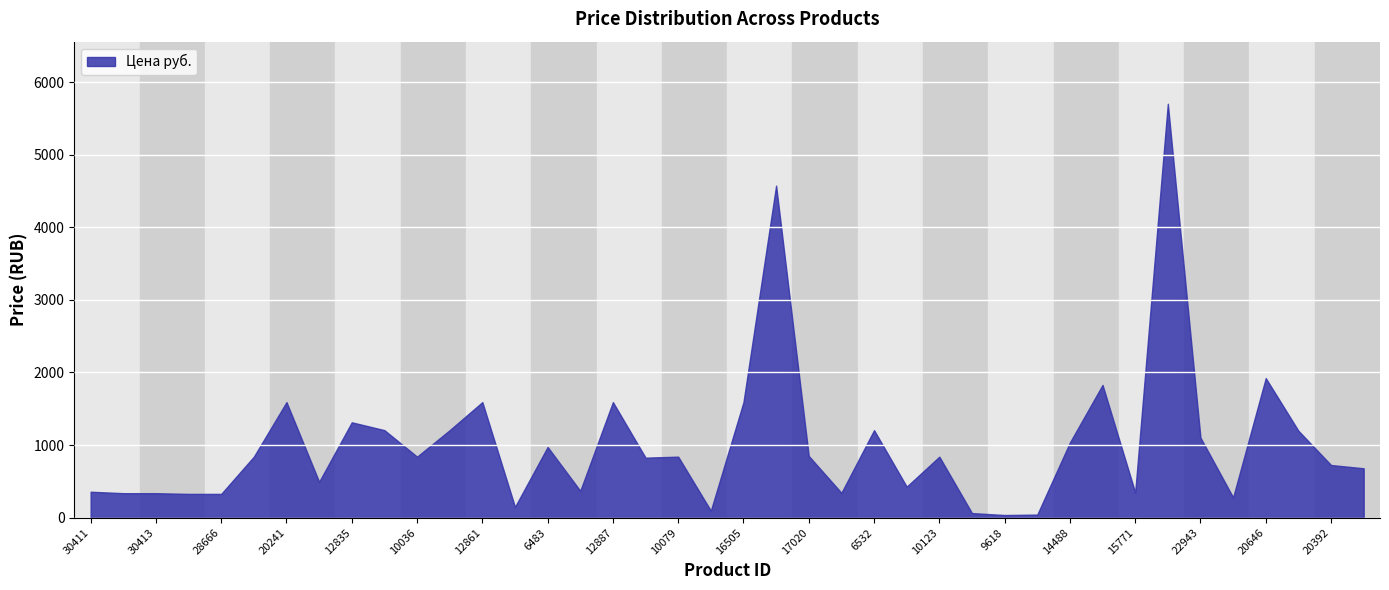

What is the change in value from 28666 to 12861?

+1264.3